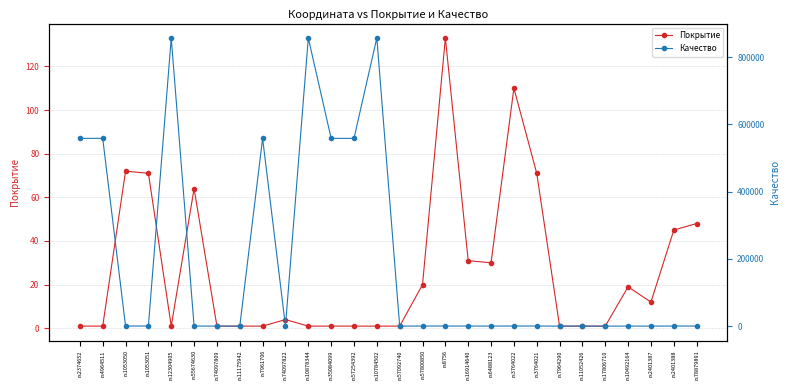

At which category does Покрытие reach its first local valley?

rs12304905